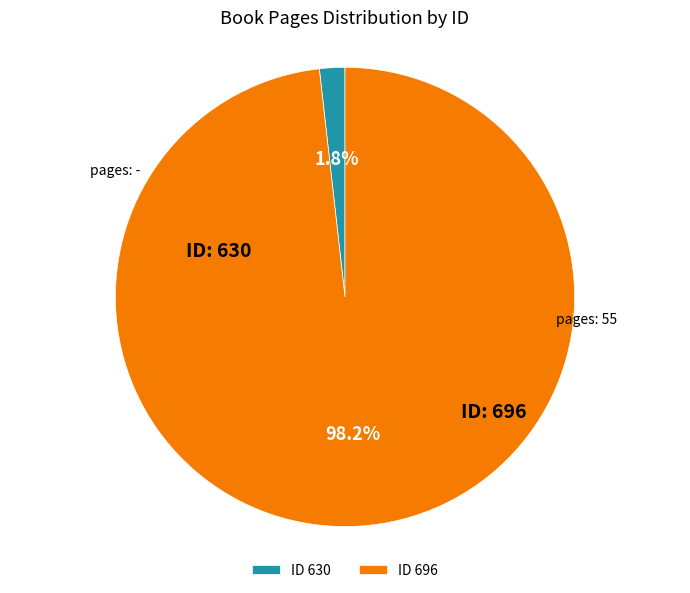

Which has a higher value, ID 696 or ID 630?

ID 696